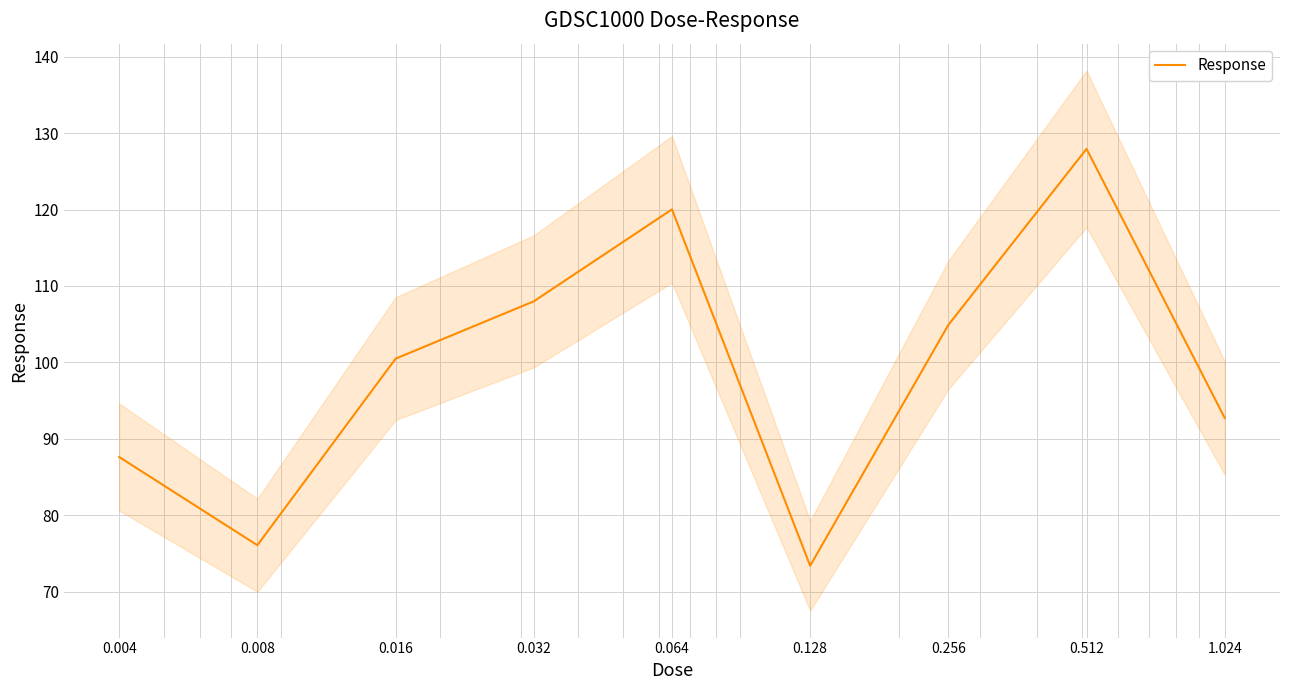

What is the difference between the values at 0.008 and 0.016?

24.4